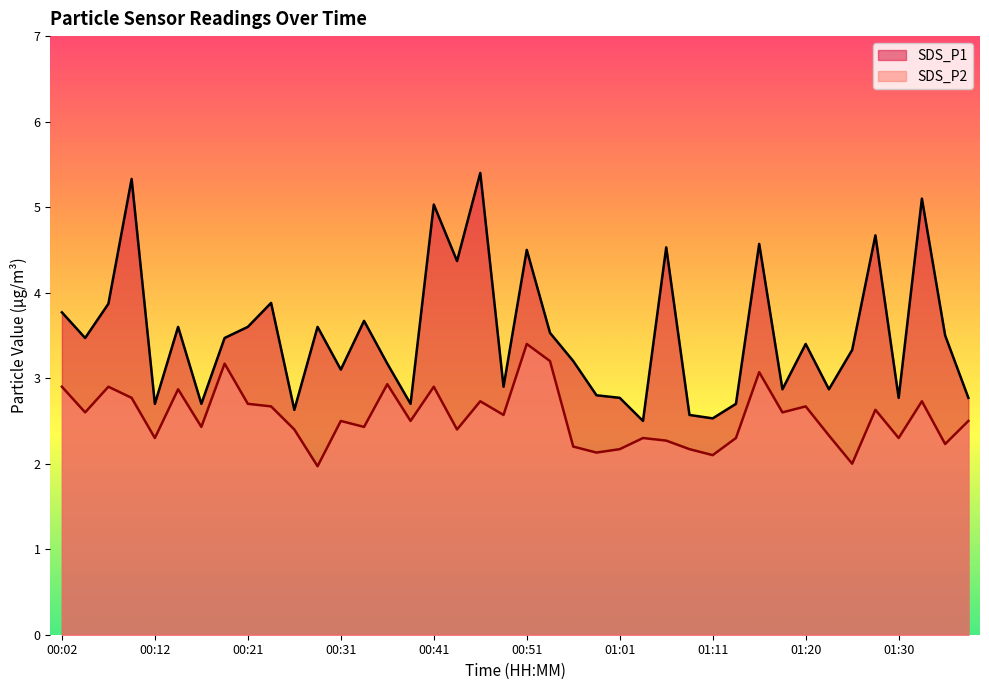

At which label does SDS_P2 first exceed 2?

00:02